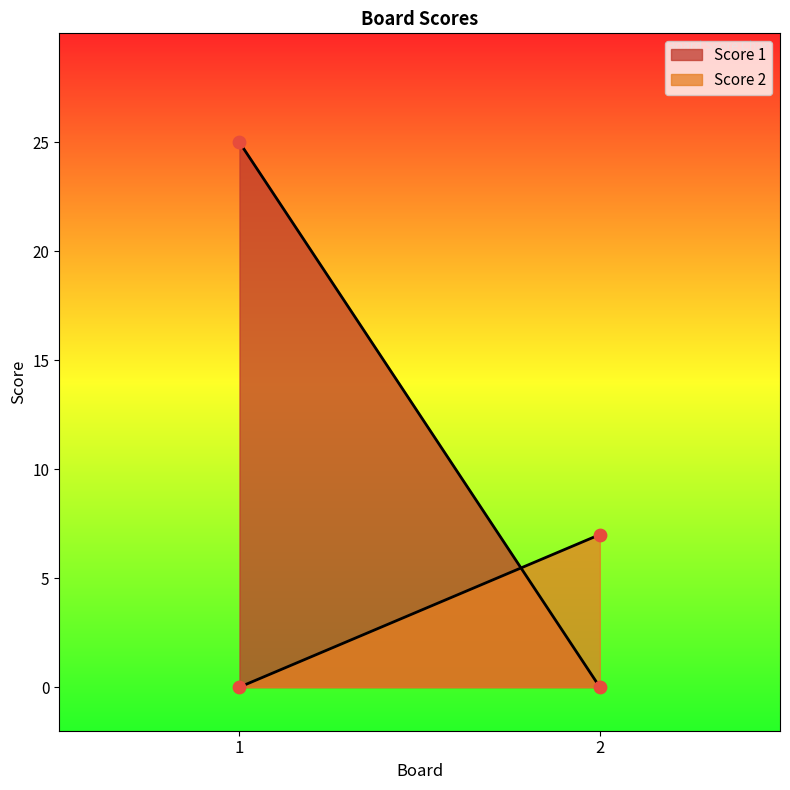

What are all the series names shown in the legend?

Score 1, Score 2